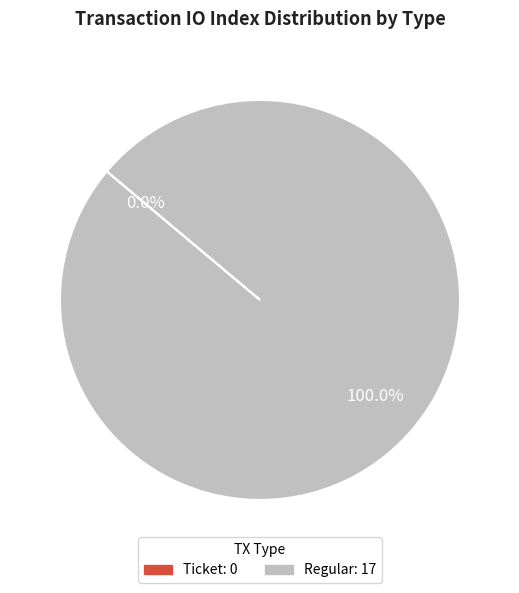

Is Ticket the majority of the pie?

No